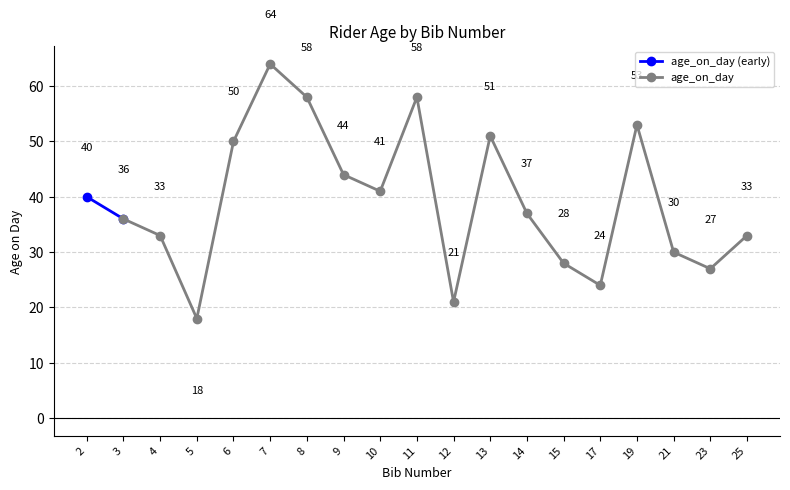

What is the sum of the values at 15 and 19?

81